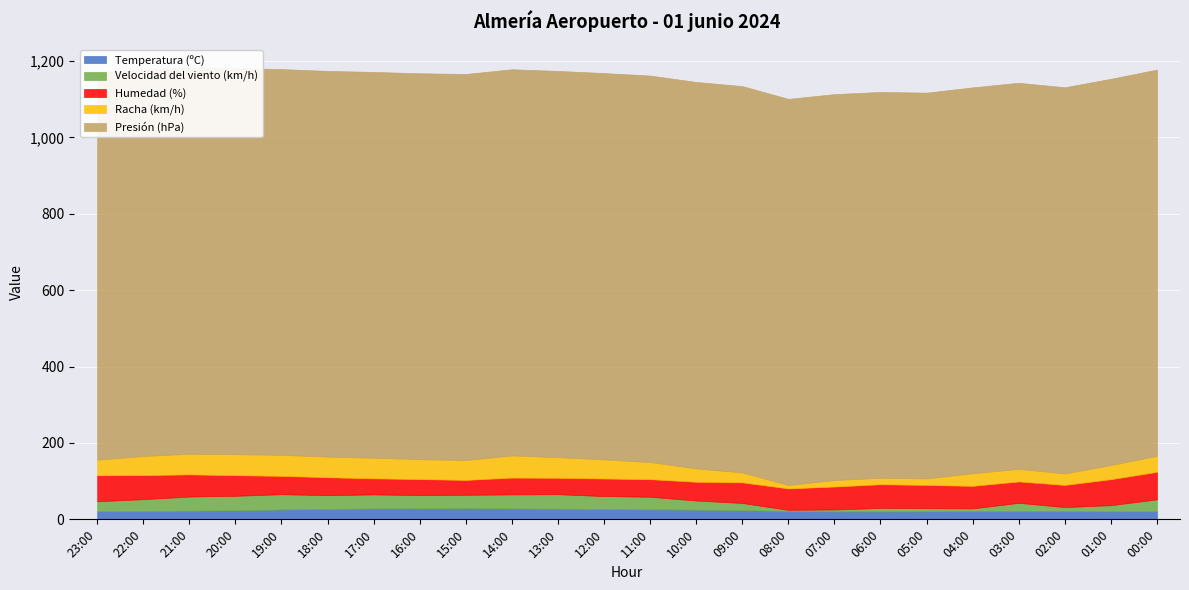

What position from the left is 17:00?

7